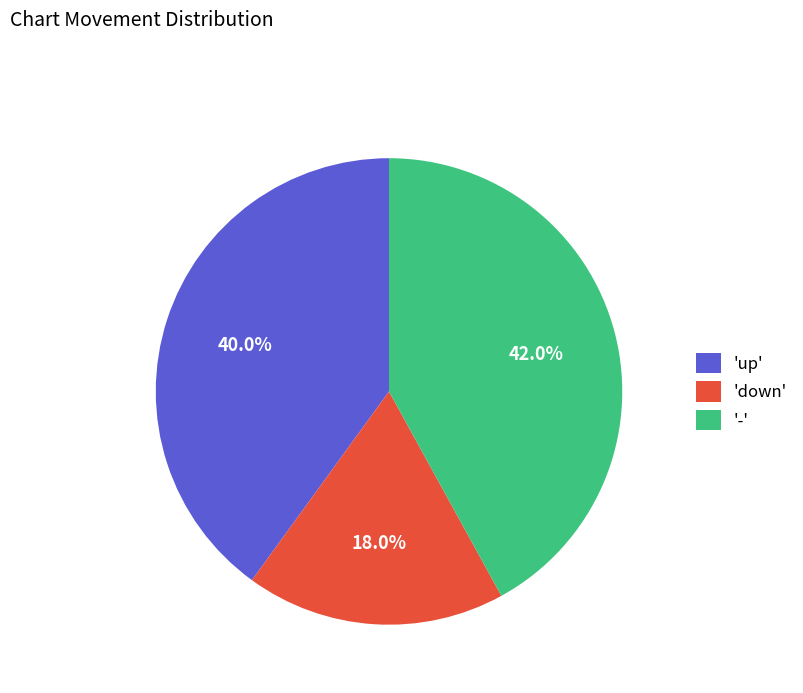

To the nearest percent, what is the difference between the largest and smallest slice percentages?

24%